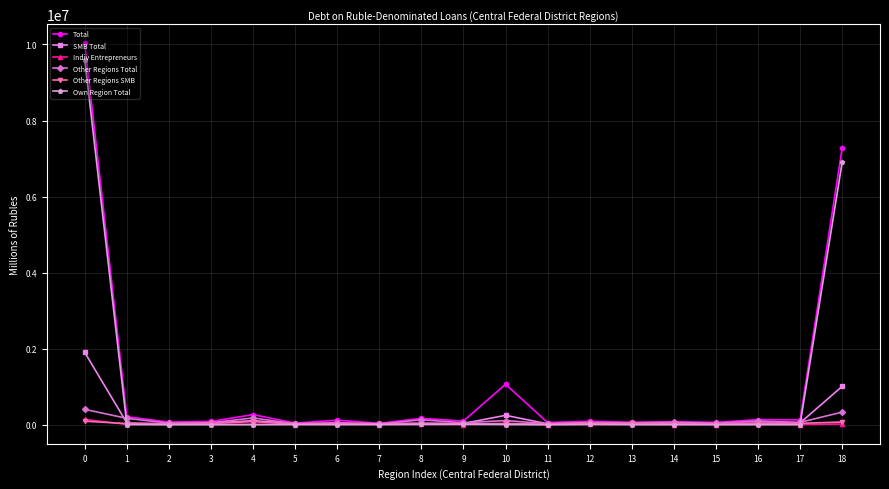

What is the minimum value for Total?

35774